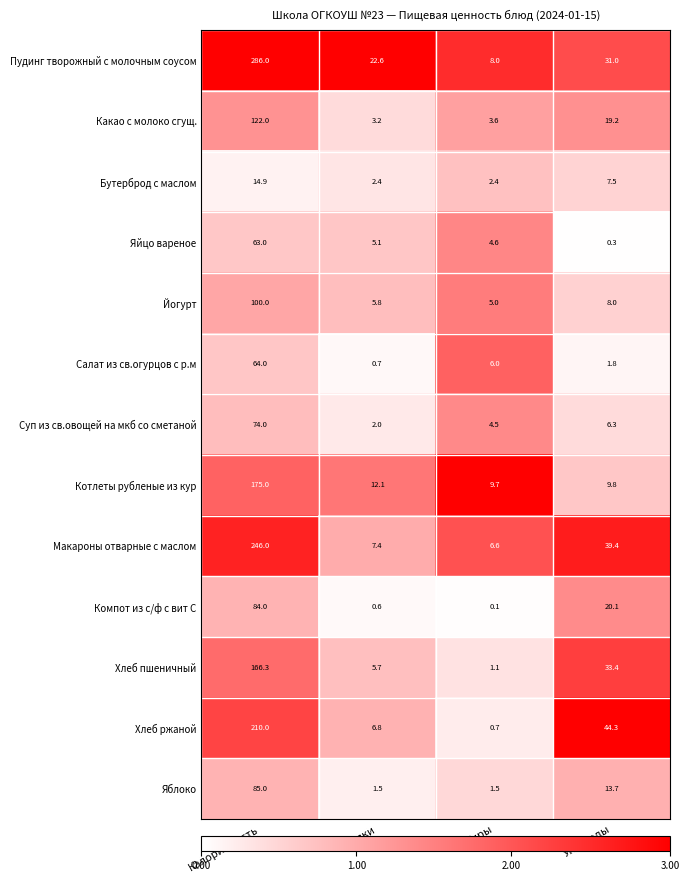

Which category has the highest value across all series?

Калорийность